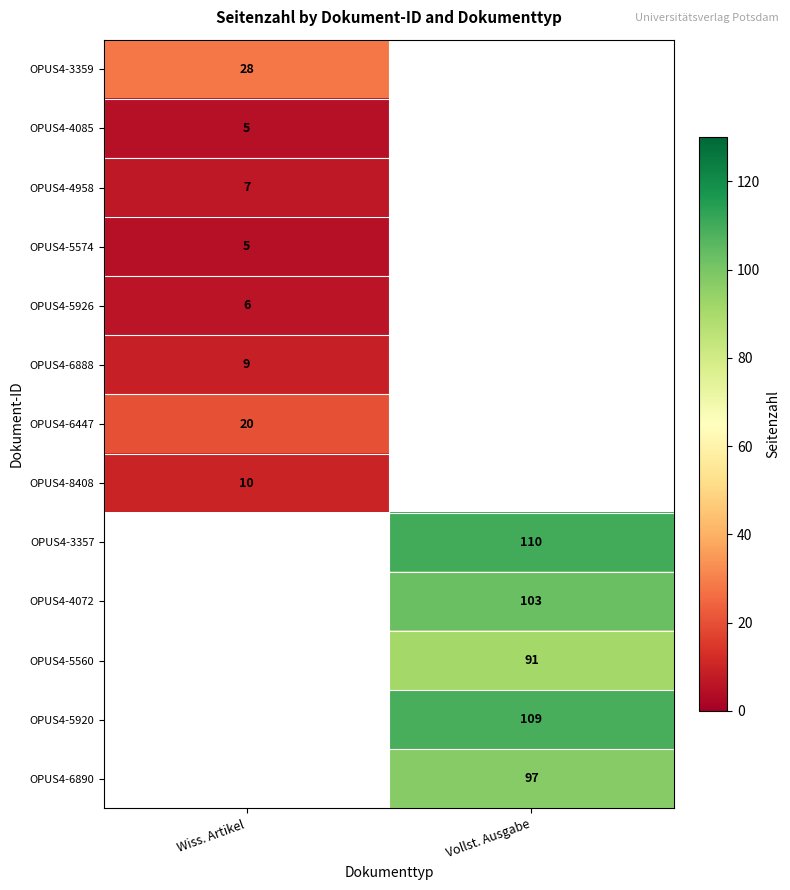

Is the value of OPUS4-4958 at Wiss. Artikel greater than the value of OPUS4-3359 at Wiss. Artikel?

No